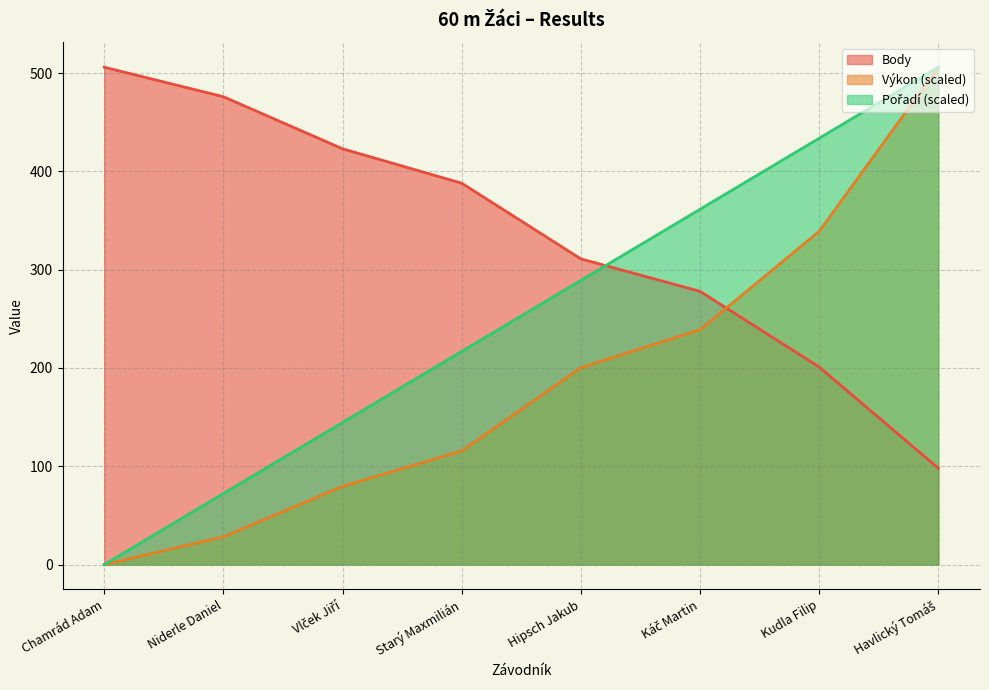

What is the spread (max minus min) of values at Káč Martin?

122.6